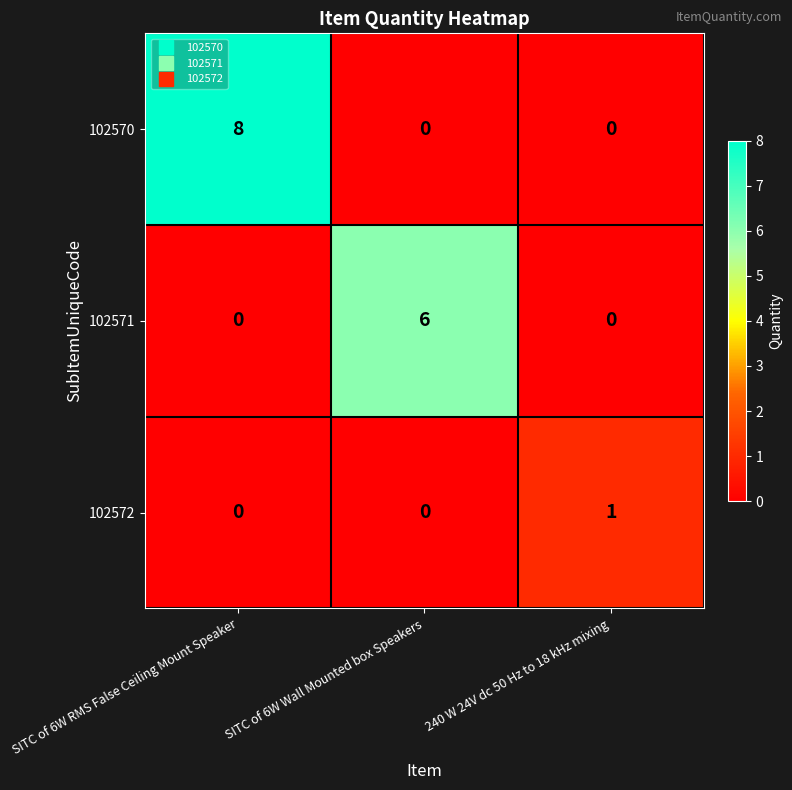

List the series in order of their peak value, highest first.

102570, 102571, 102572